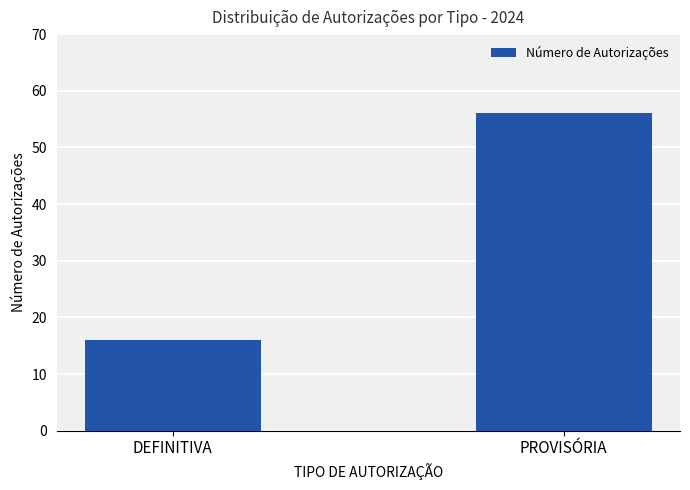

List the labels in order of value, largest first.

PROVISÓRIA, DEFINITIVA